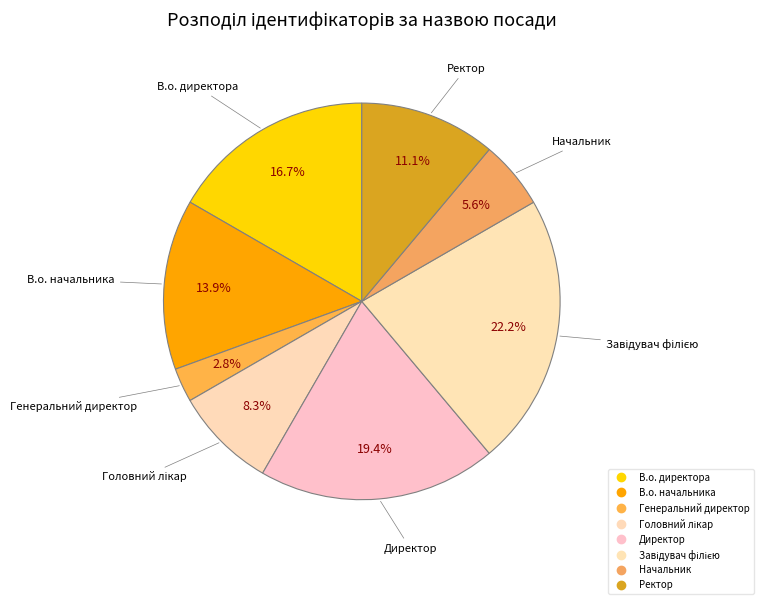

To the nearest percent, what portion does В.о. директора represent?

17%